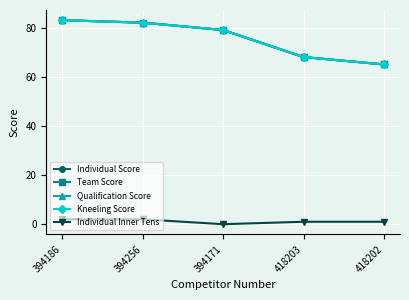

What is the value of the Qualification Score point at the 2nd from the left?

82